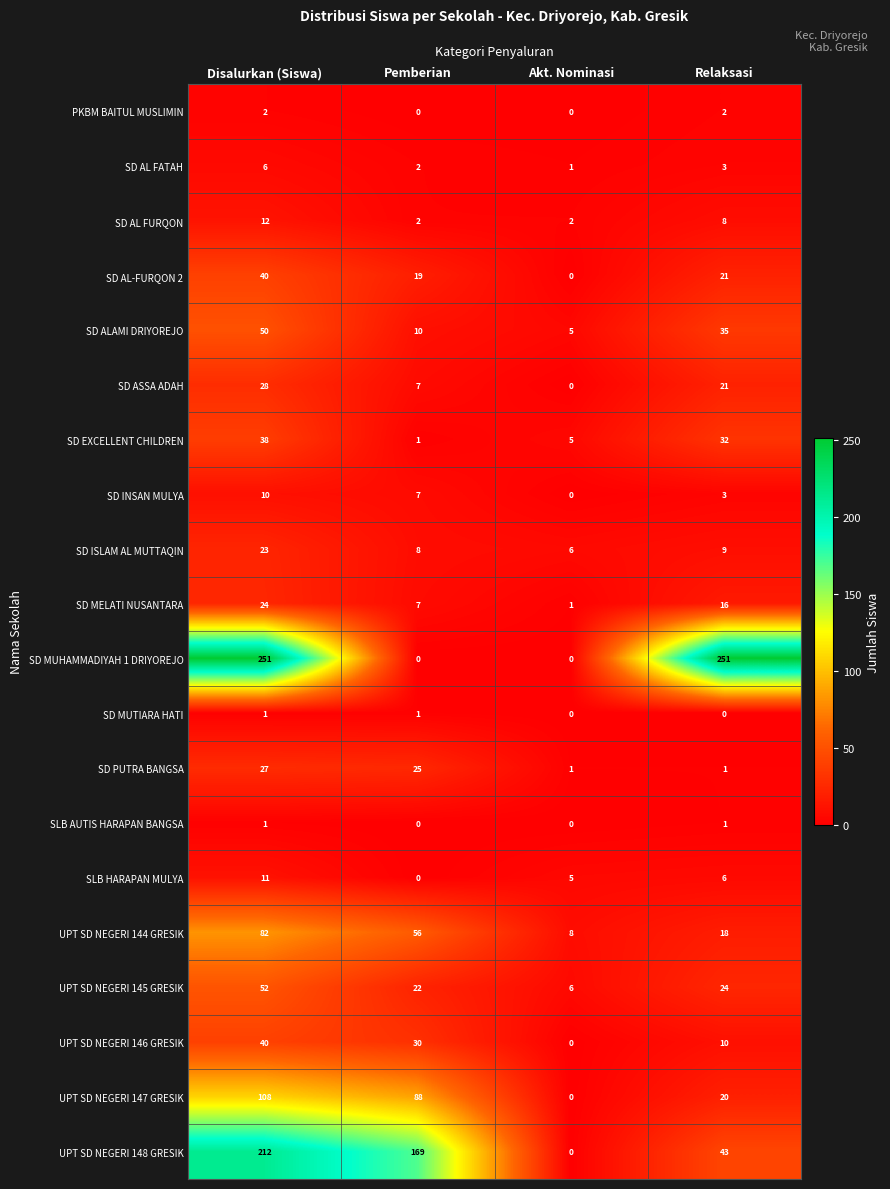

Which series changed the most between Pemberian and Relaksasi?

SD MUHAMMADIYAH 1 DRIYOREJO